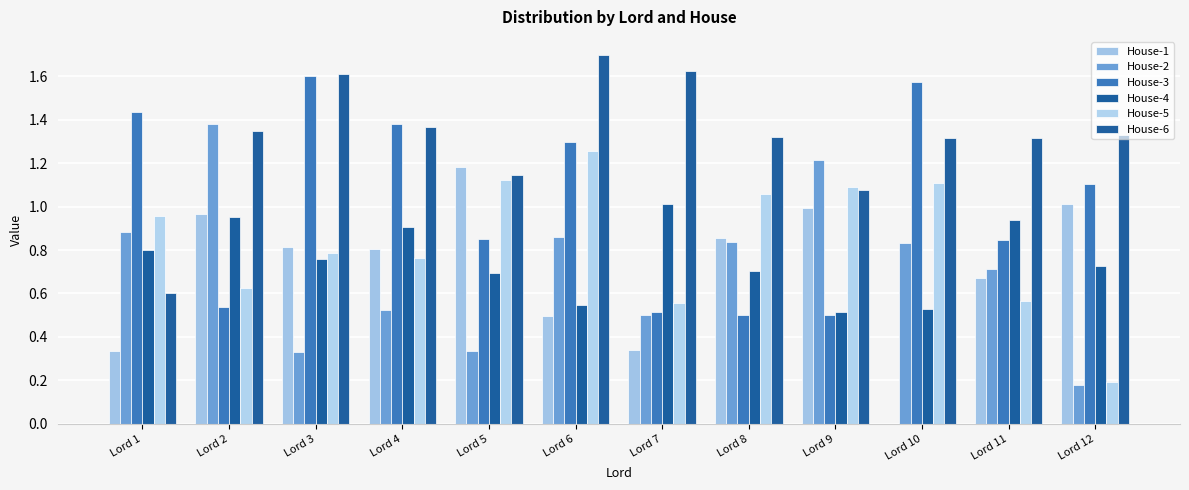

Between Lord 9 and Lord 3, which is larger?

Lord 9